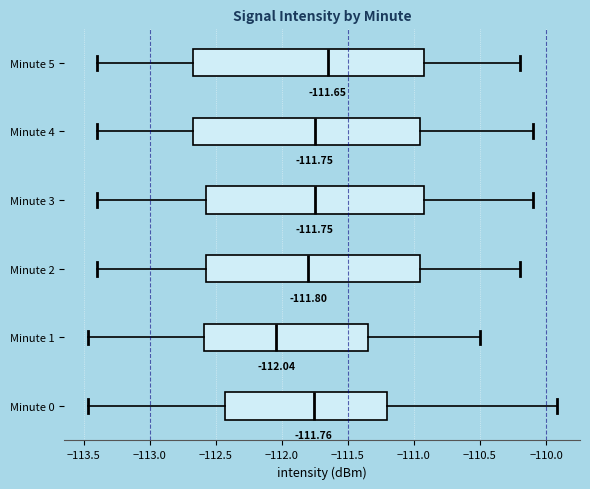

Which box has the furthest to the right median line?

Minute 5